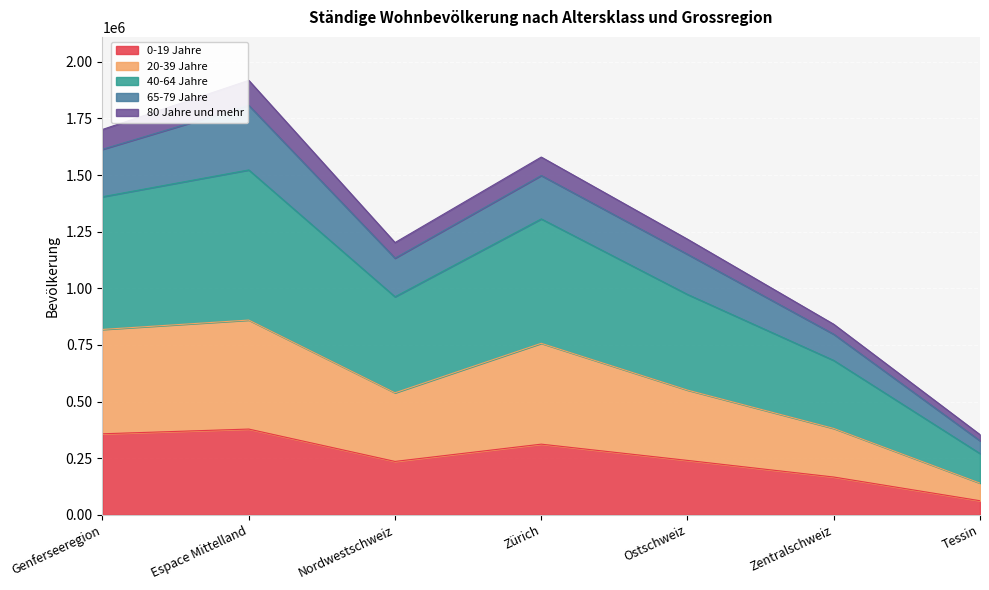

Which series has the largest total across all categories?

40-64 Jahre